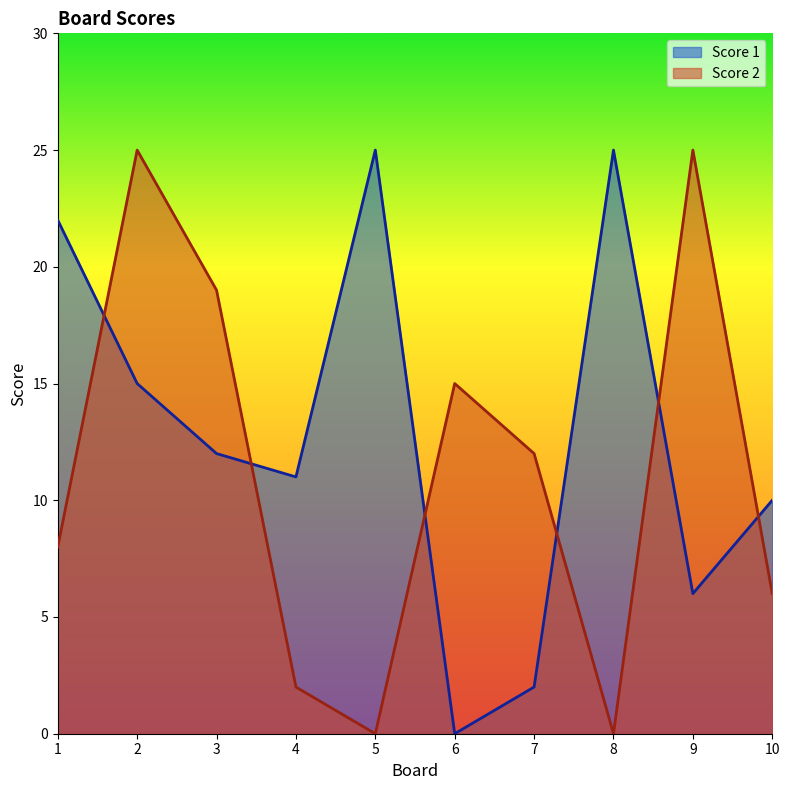

At which category does Score 2 reach its first local peak?

2